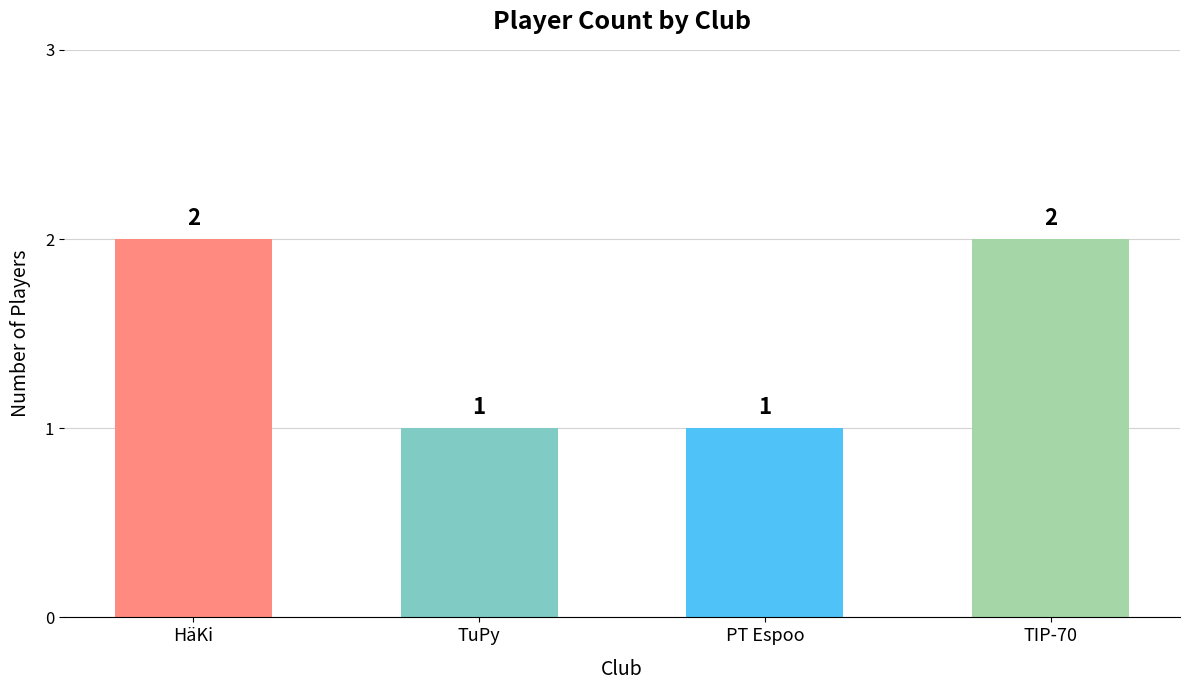

Approximately how many times larger is the value at HäKi compared to TuPy?

2.0